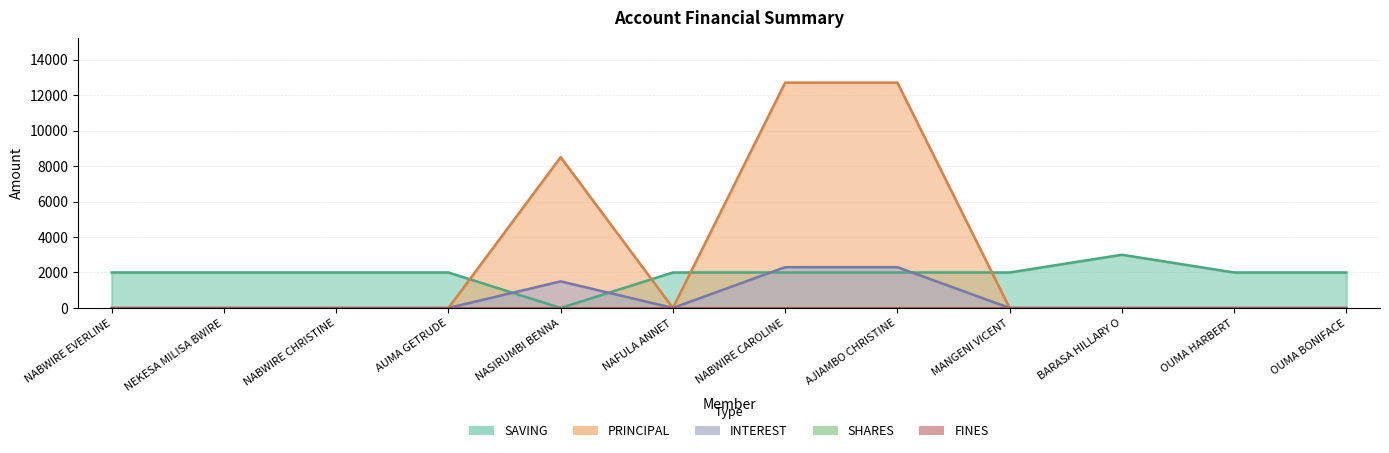

At which category is the sum across all series the highest?

NABWIRE CAROLINE